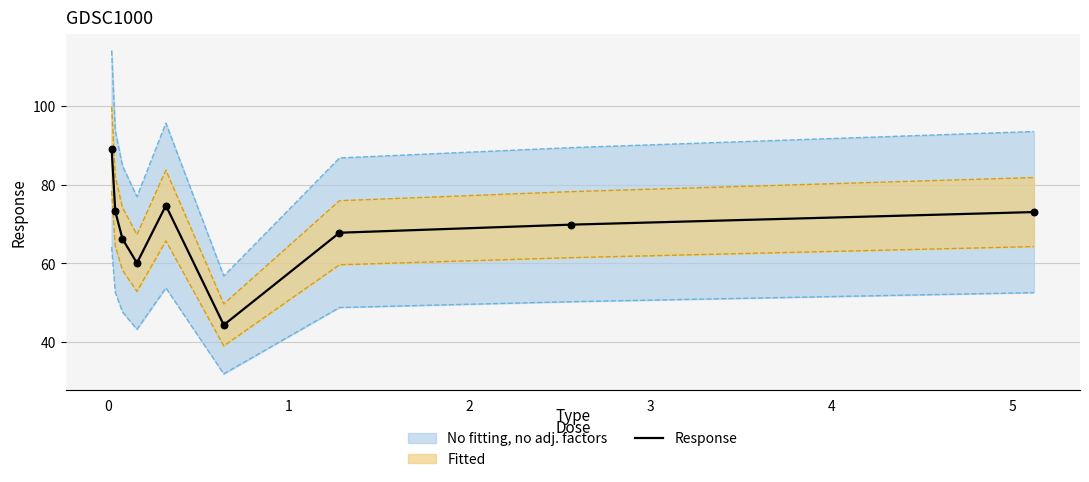

What is the lowest value of the Response series?

44.4